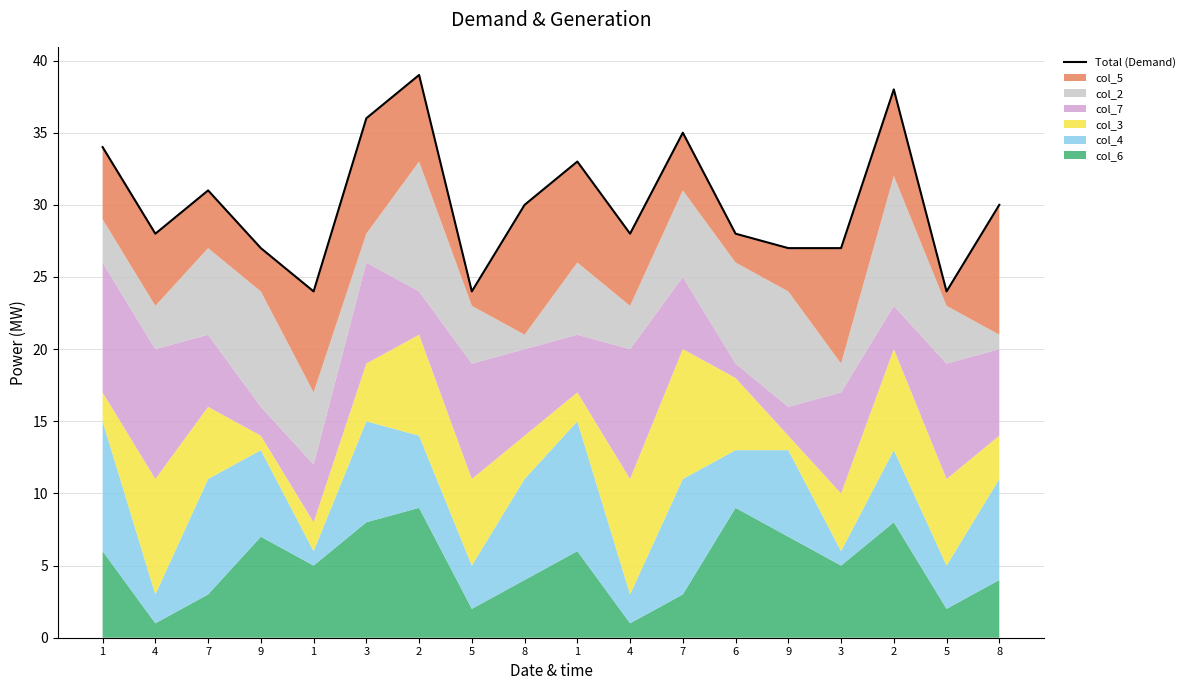

Reading right to left, what are all the values shown in this chart?

30	24	38	27	27	28	35	28	33	30	24	39	36	24	27	31	28	34